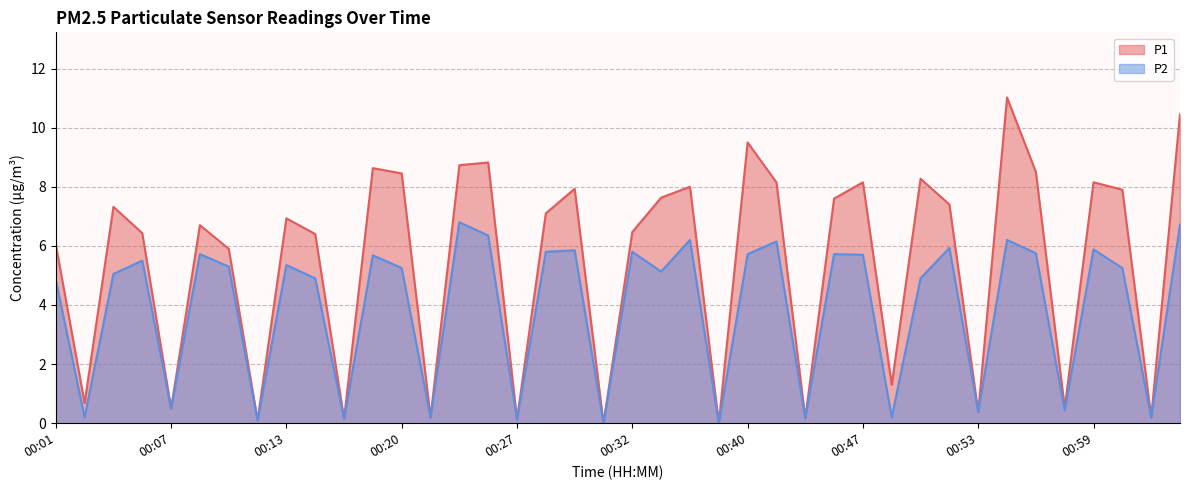

What is the difference between the highest and lowest values at 00:32?

0.7